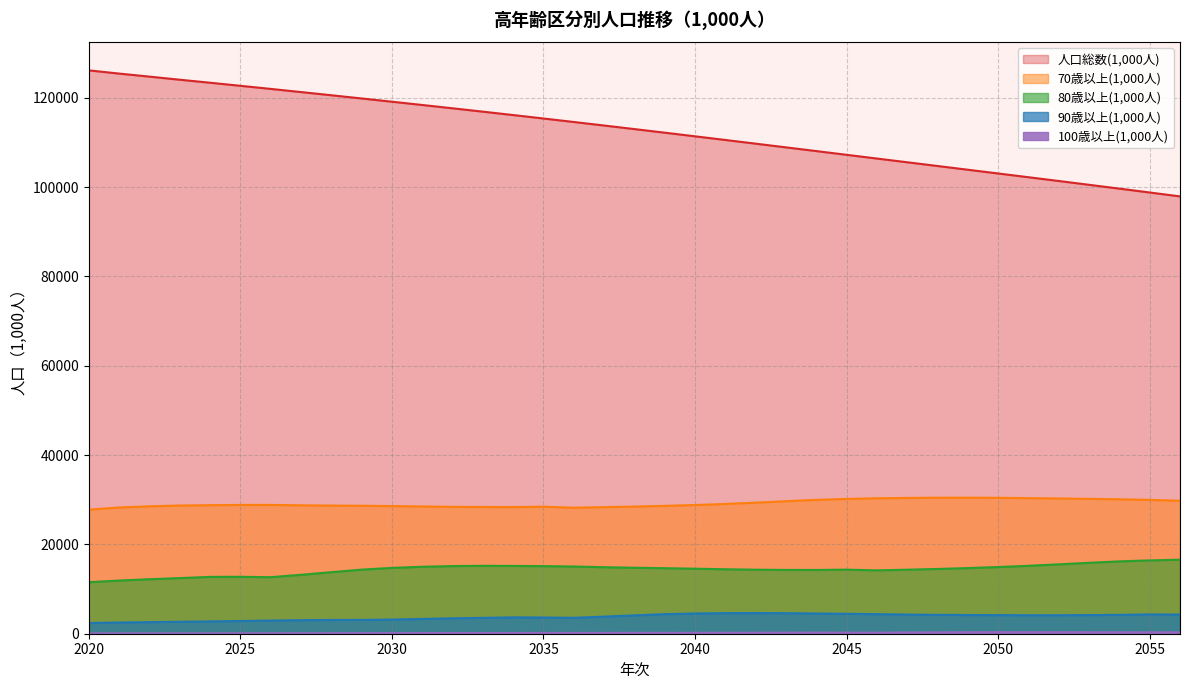

True or false: 70歳以上(1,000人) and 100歳以上(1,000人) intersect in this chart.

False